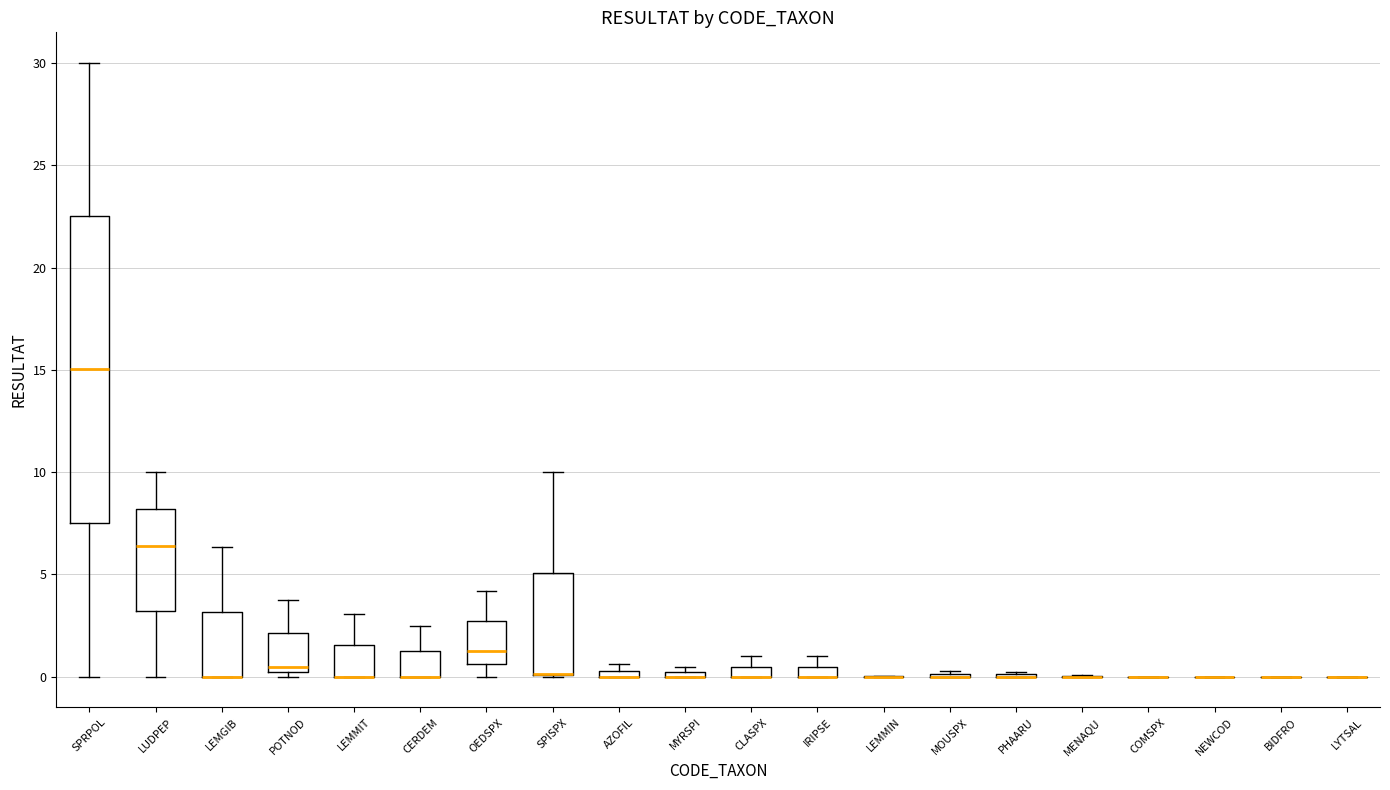

Which box is the tallest, from its lower edge to its upper edge?

SPRPOL